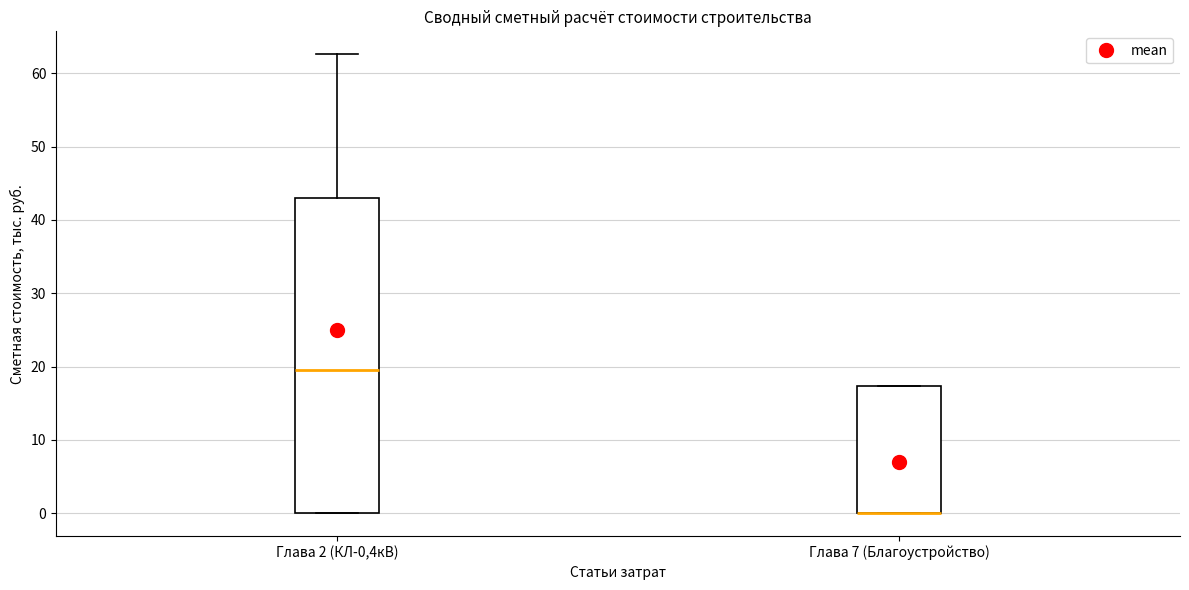

Reading left to right, transcribe this box plot: for each box, give where its median line is, the range the box spans, and where its two whiskers end, as read against the y-axis. The values are not printed on the chart, so give them approximately, as read against the axis.

Глава 2 (КЛ-0,4кВ): median 20, box 0 to 43, whiskers 0 to 63
Глава 7 (Благоустройство): median 0 (drawn on the box's lower edge), box 0 to 17, whiskers 0 to 17